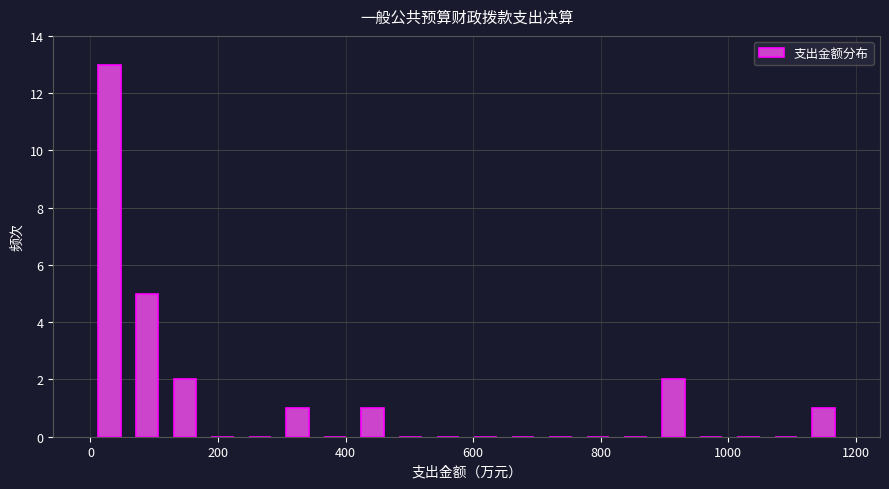

Around what value on the x-axis is the tallest bar? Give the approximate position of its centre, as read against the axis.

40